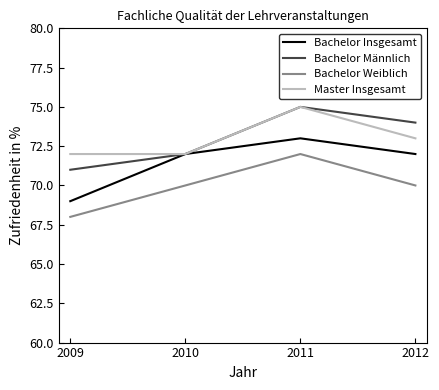

What is the difference between the maximum and minimum values in the Bachelor Männlich series?

4